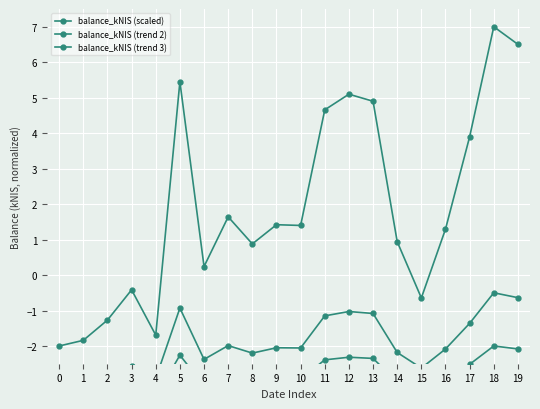

How many values in the balance_kNIS (trend 2) series are below -2?

12